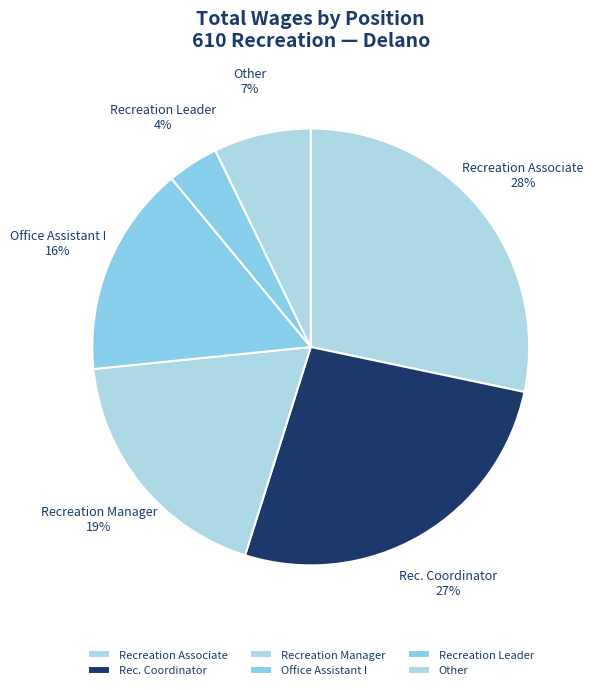

Does Recreation Leader account for over 50% of the chart?

No